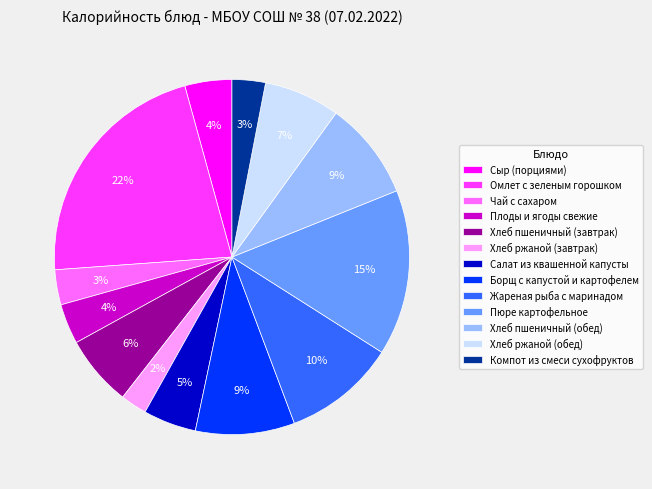

To the nearest percent, what is the combined percentage of Компот из смеси сухофруктов and Хлеб пшеничный (завтрак)?

9%